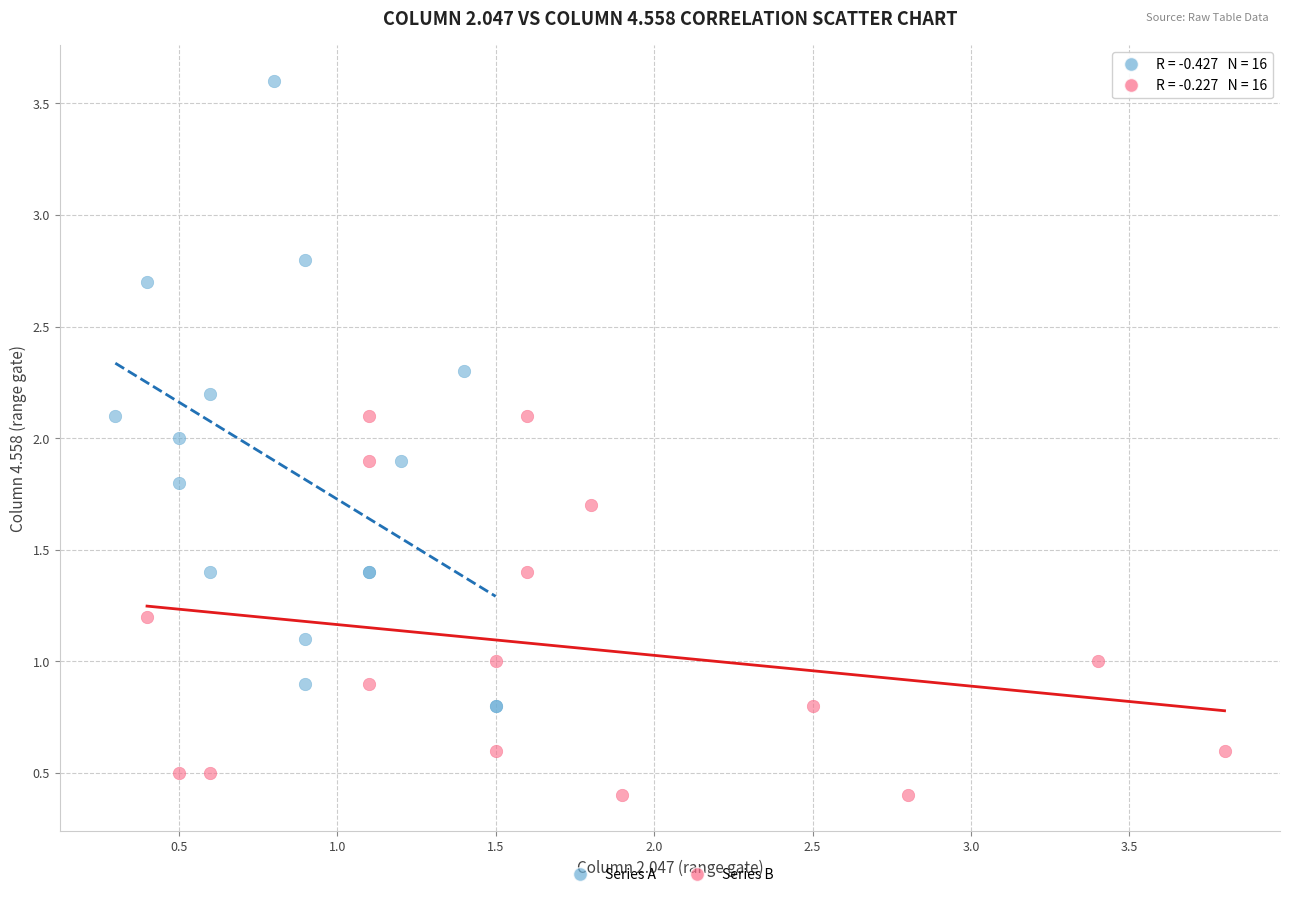

Which series contains the highest Y value?

Series A